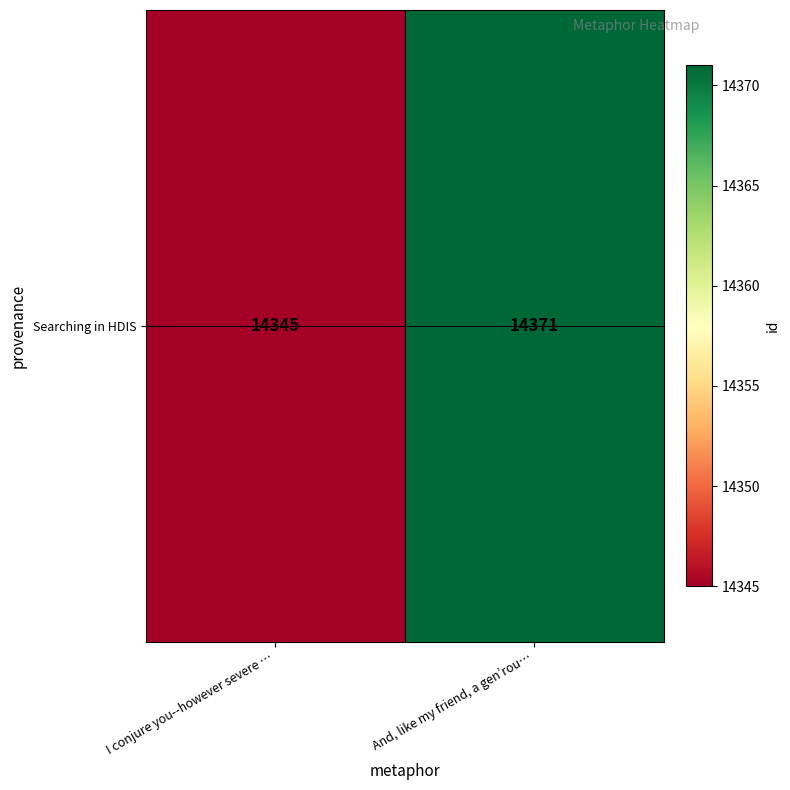

What is the change in value from I conjure you--however severe … to And, like my friend, a gen’rou…?

+26